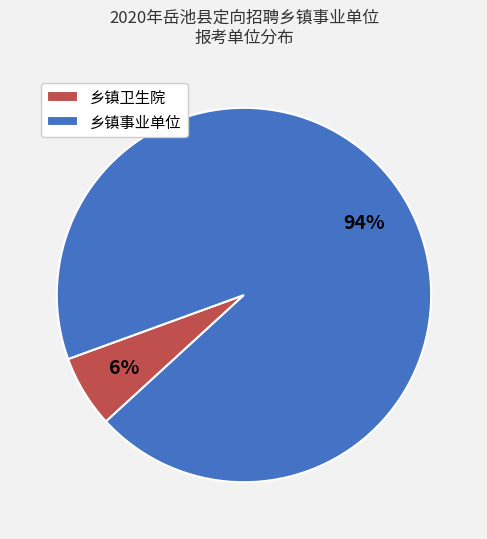

To the nearest percent, what portion does 乡镇卫生院 represent?

6%